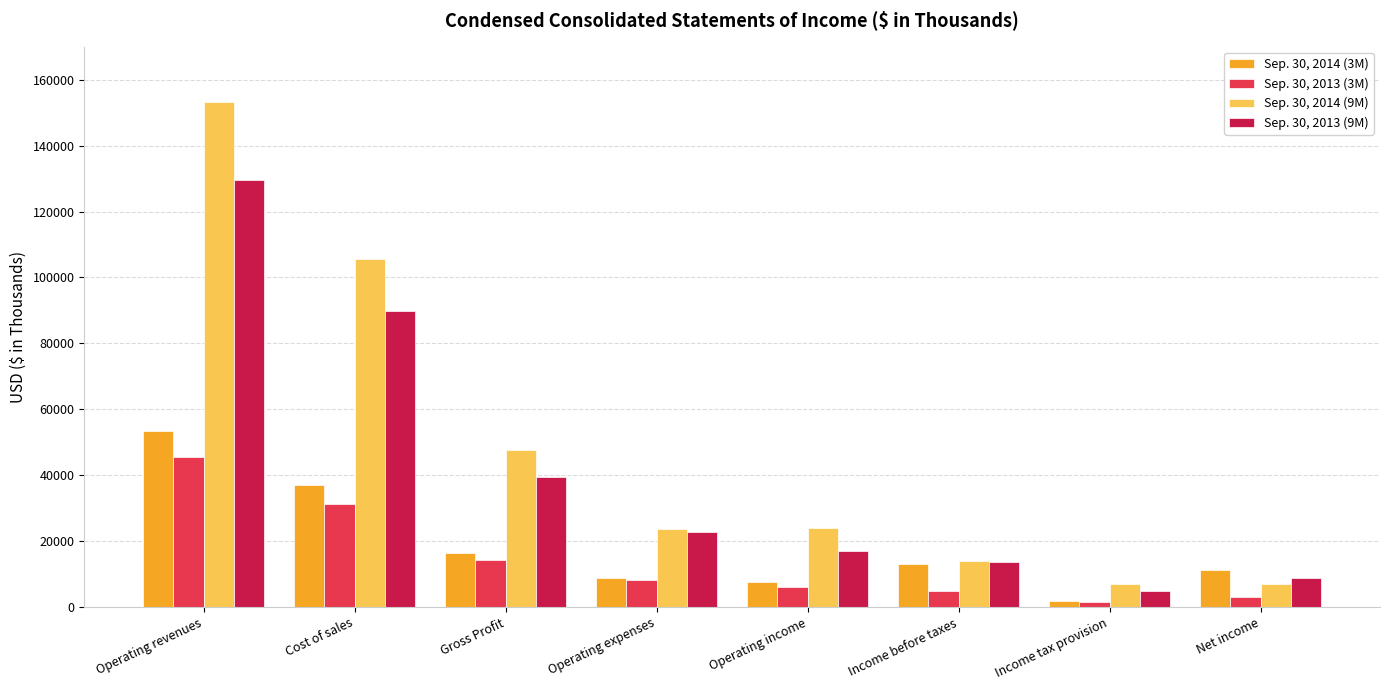

Rank the series by their maximum value, from highest to lowest.

Sep. 30, 2014 (9M), Sep. 30, 2013 (9M), Sep. 30, 2014 (3M), Sep. 30, 2013 (3M)